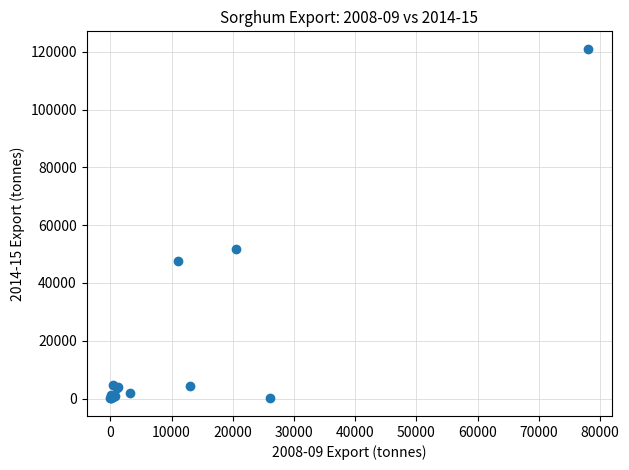

What Y value in the scatter plot is closest to 60513?

51766.0